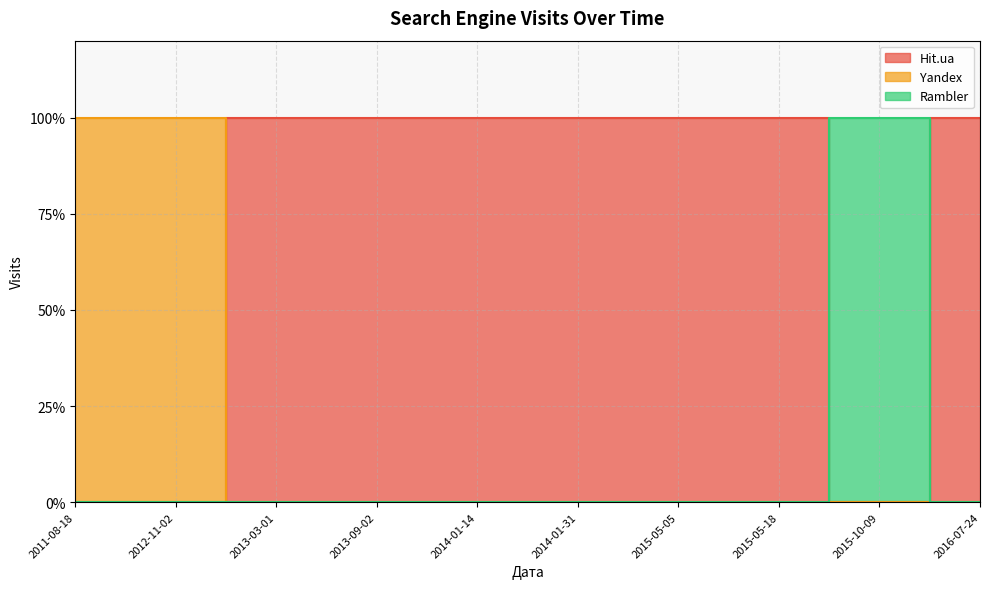

At which label does Yandex reach its minimum?

2016-07-24